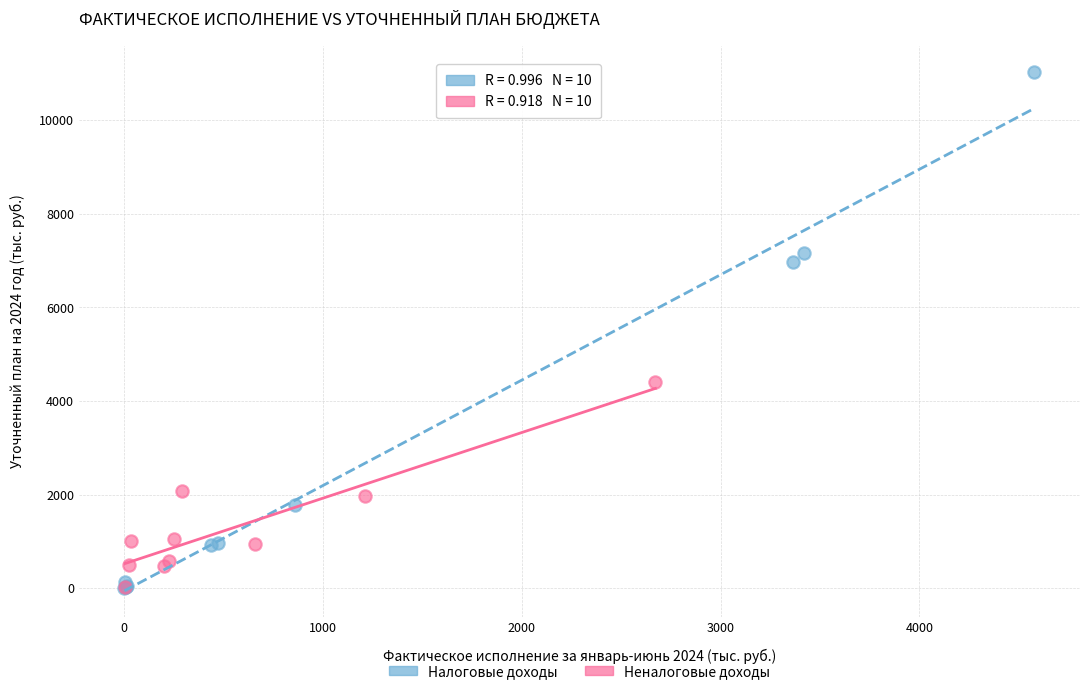

Which series reaches the maximum Y coordinate?

Налоговые доходы